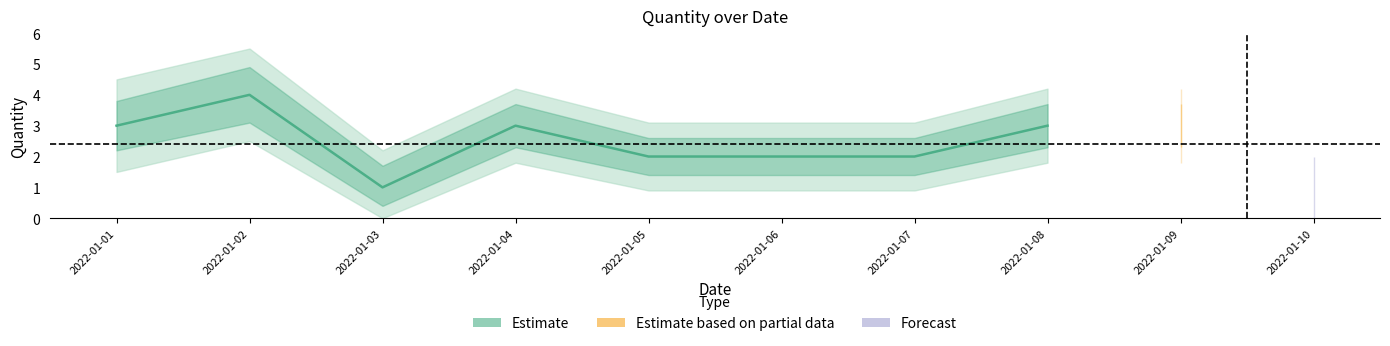

True or false: the data shows 3 at 2022-01-06.

False